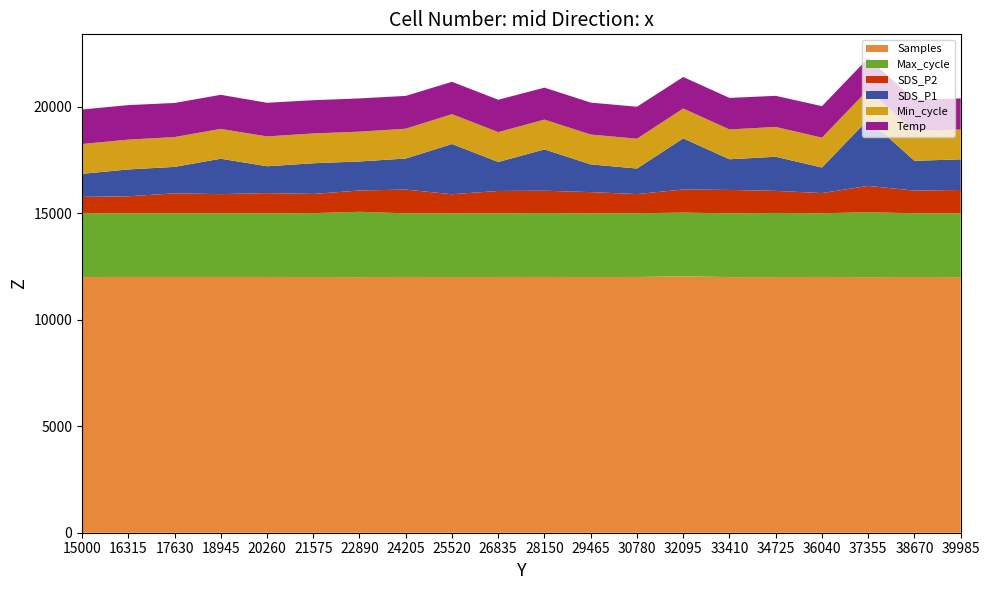

What is the total value across all series at 16315?

20071.8